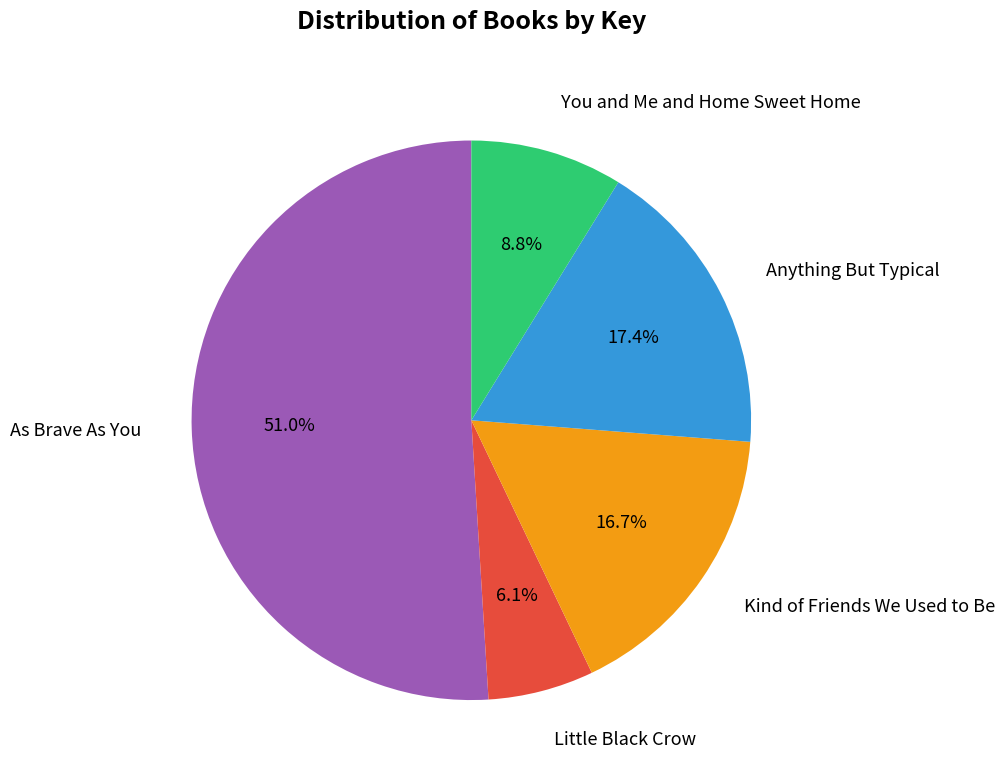

How many segments does this pie chart have?

5